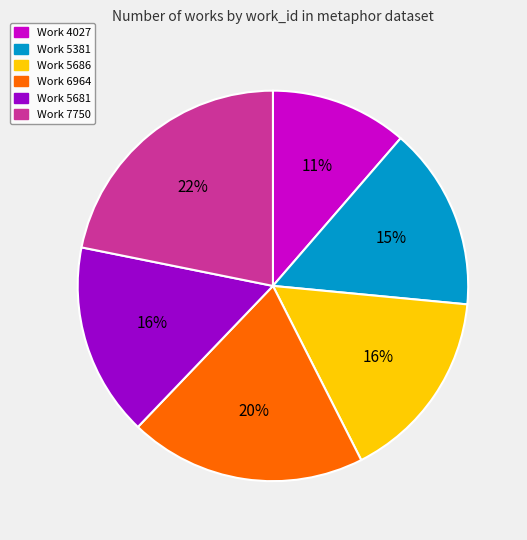

Is it true that Work 5381 is 1% of the pie?

False